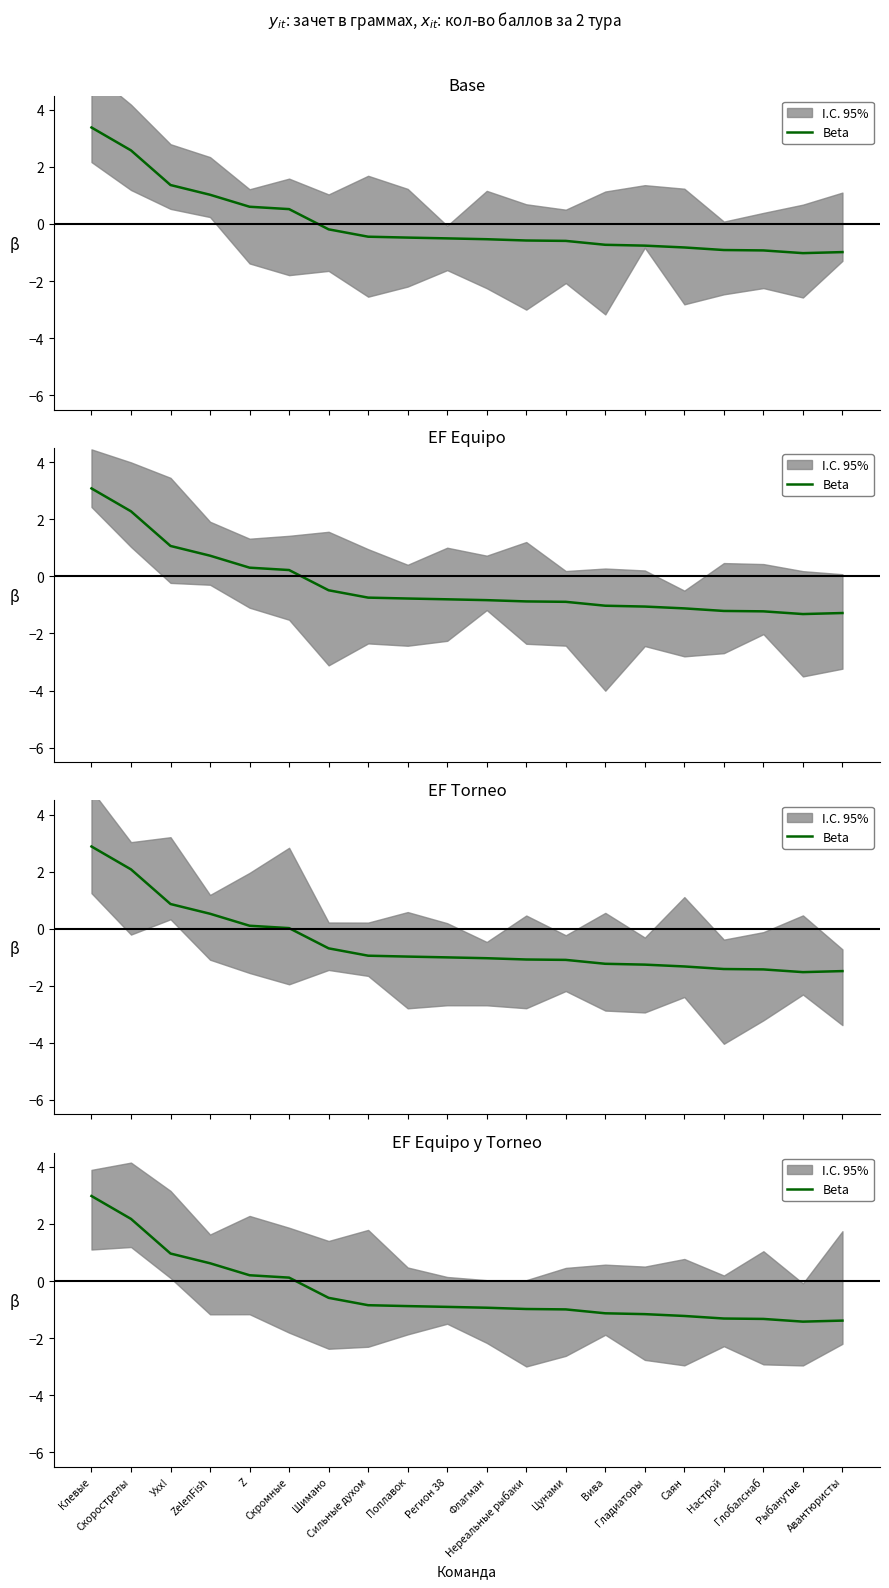

What position from the left is Гладиаторы?

15